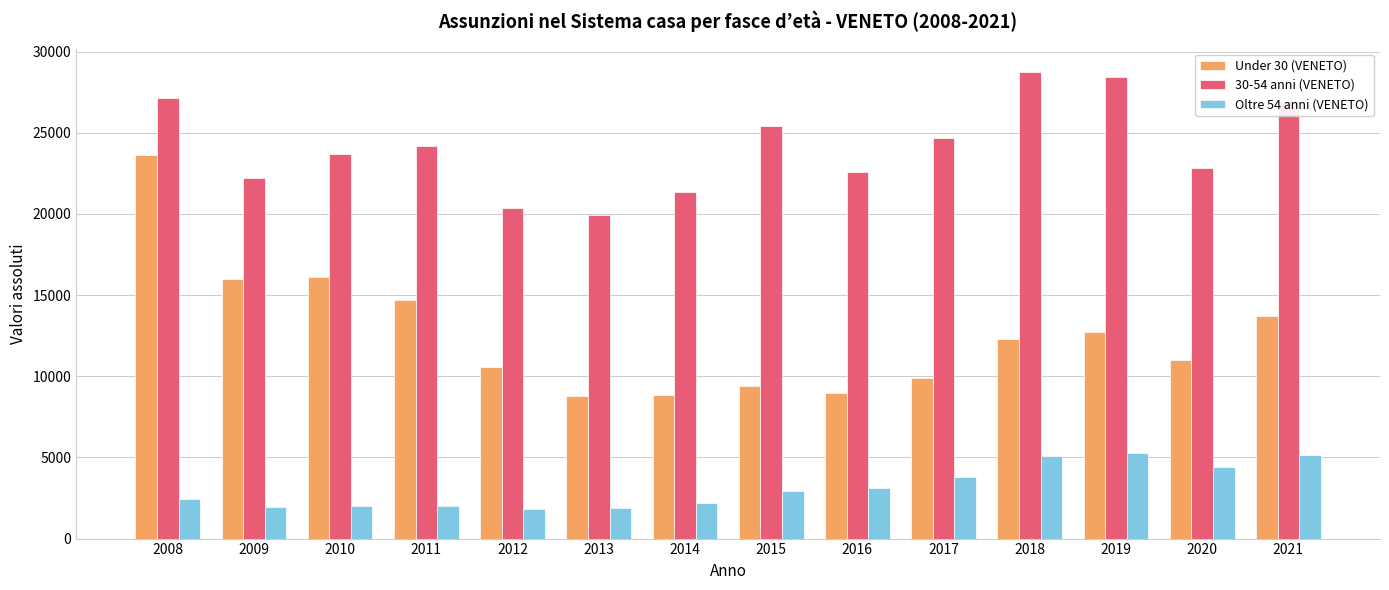

What is the average value of the Oltre 54 anni (VENETO) series?

3151